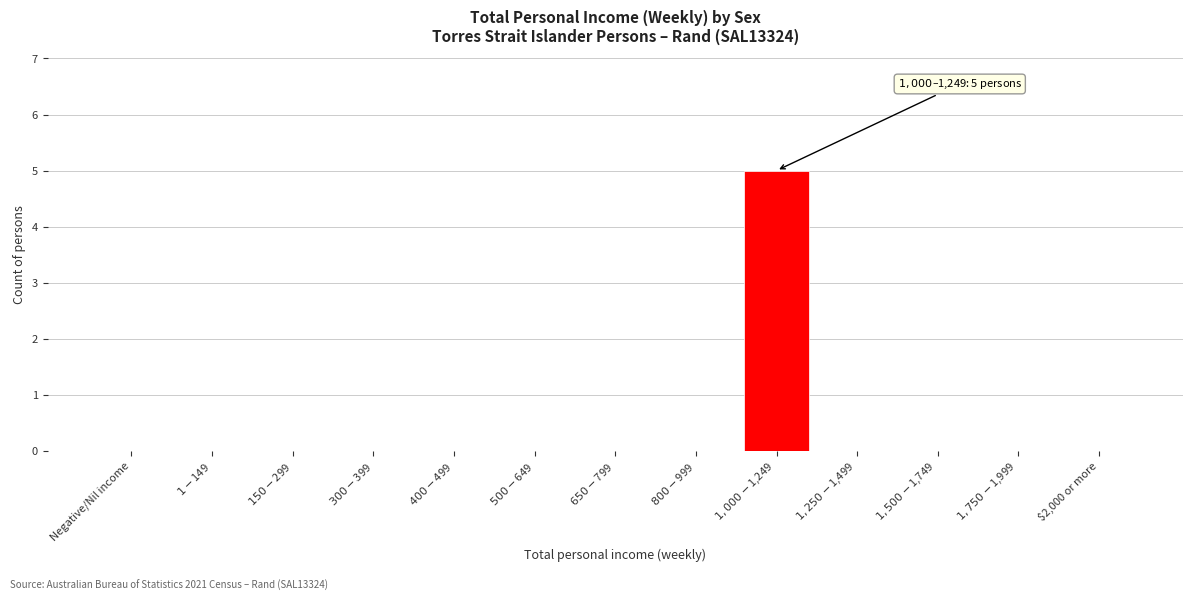

What is the sum of all values?

5